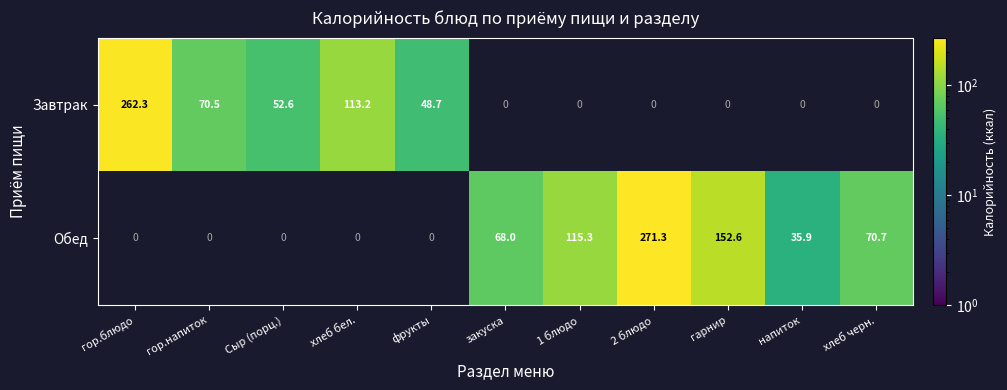

What is the smallest value displayed?

35.9